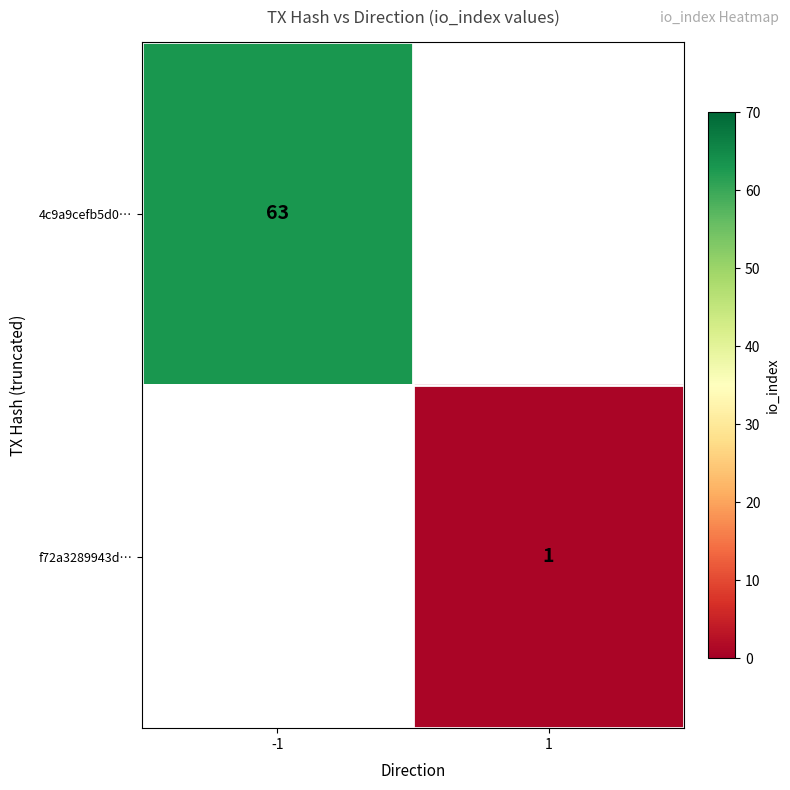

At how many categories does at least one series exceed 50?

1